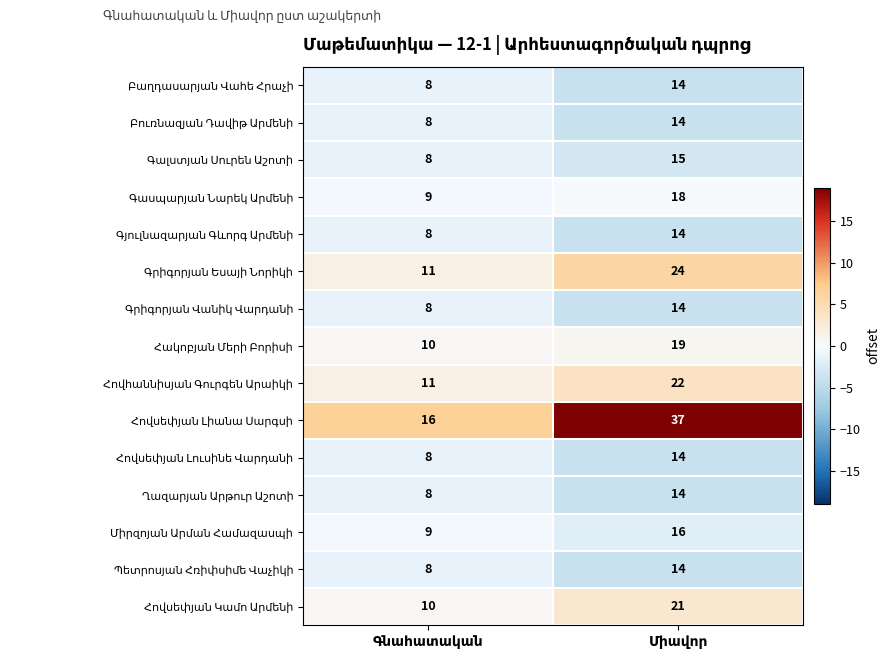

What is the greatest value displayed?

37